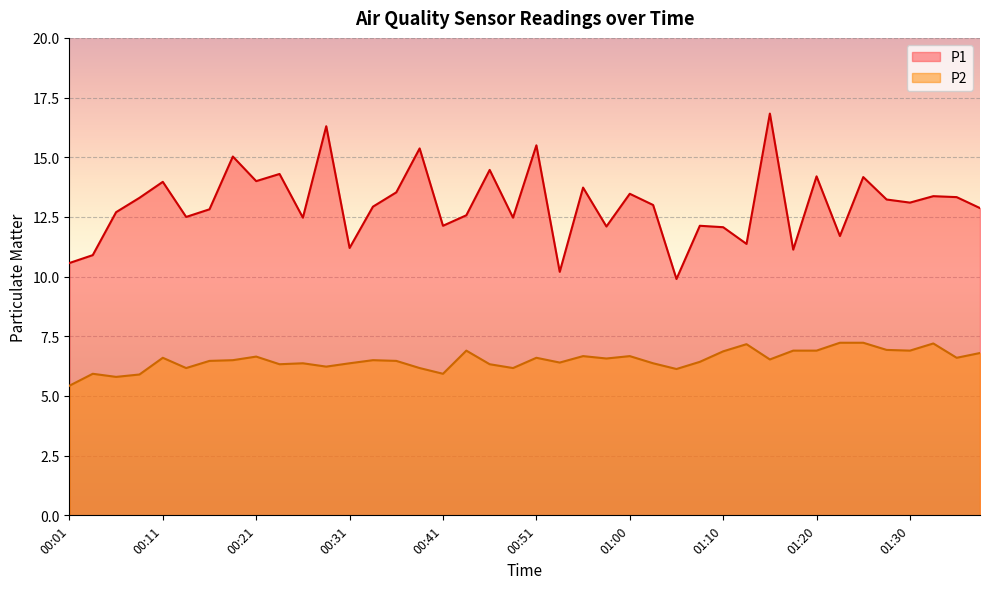

True or false: P2 and P1 cross at least once.

False